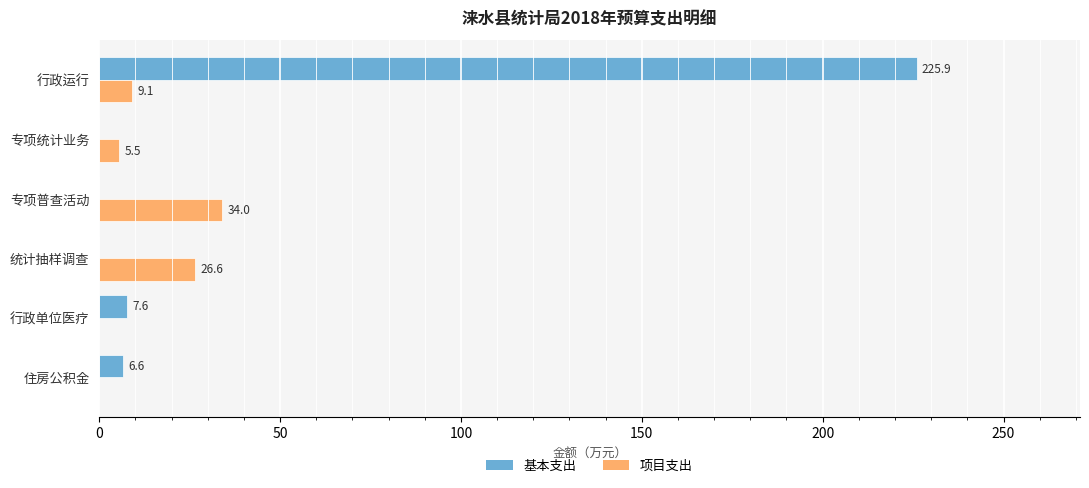

What is the sum of the 基本支出 values at 住房公积金 and 行政单位医疗?

14.2